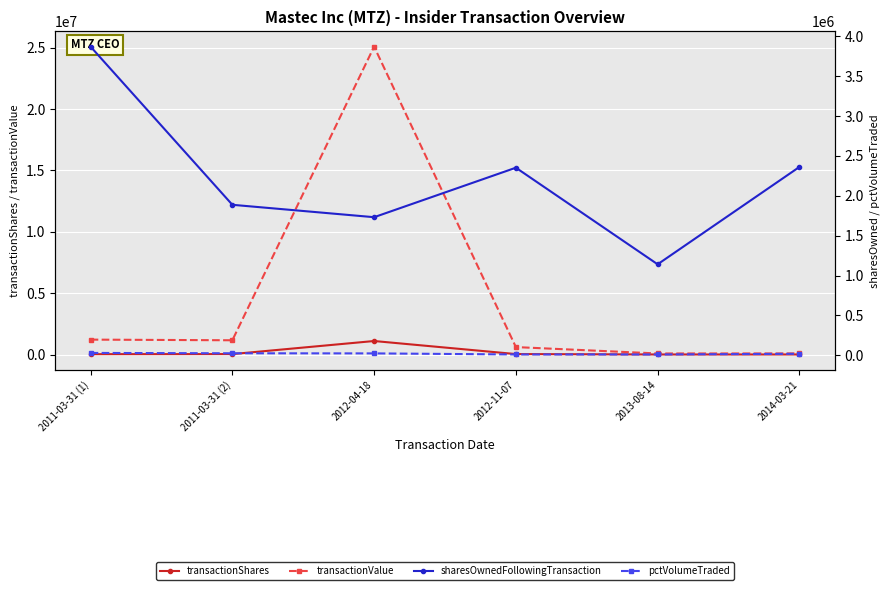

Which series has the largest range (max minus min)?

transactionValue